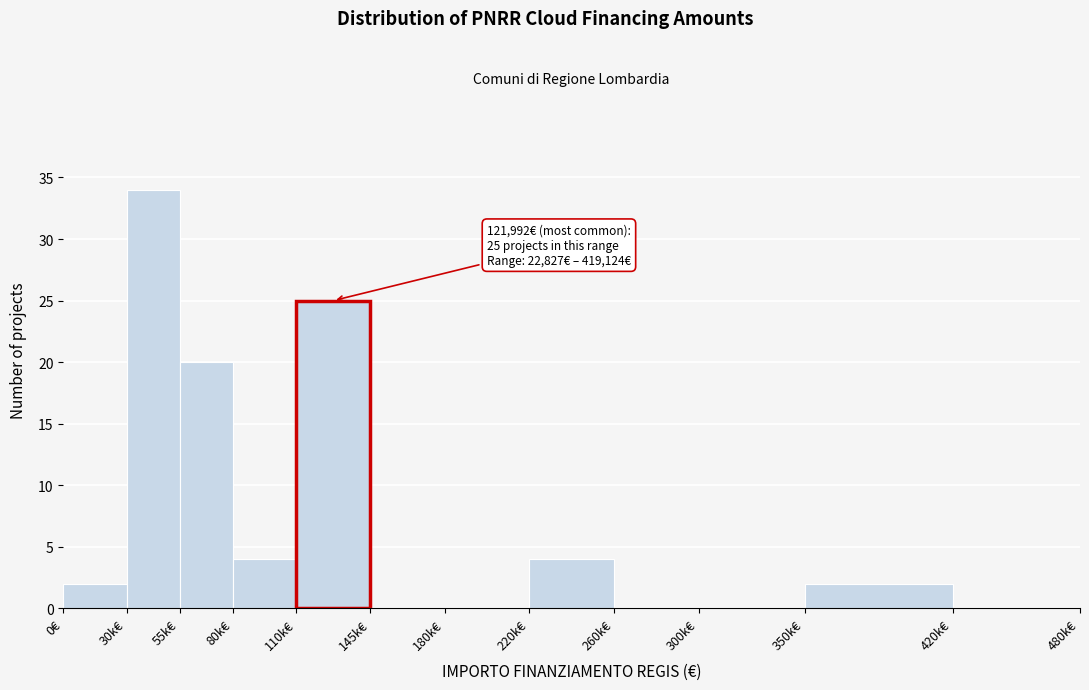

Reading right to left, what are all the values shown in this chart?

420k€=0	350k€=2	300k€=0	260k€=0	220k€=4	180k€=0	145k€=0	110k€=25	80k€=4	55k€=20	30k€=34	0€=2